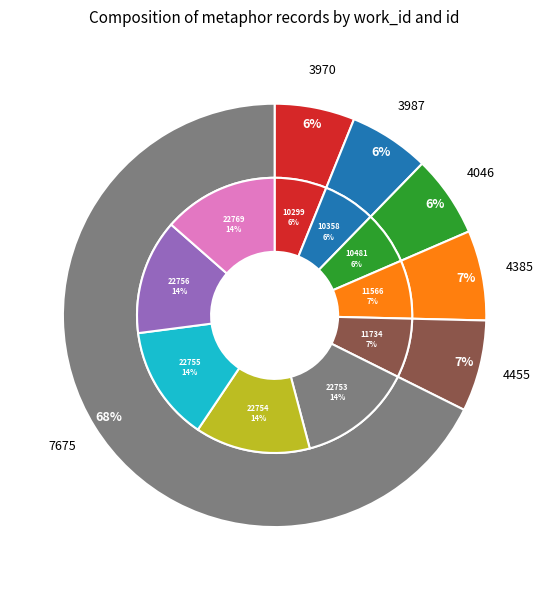

Does 1 represent more than half of the total?

No